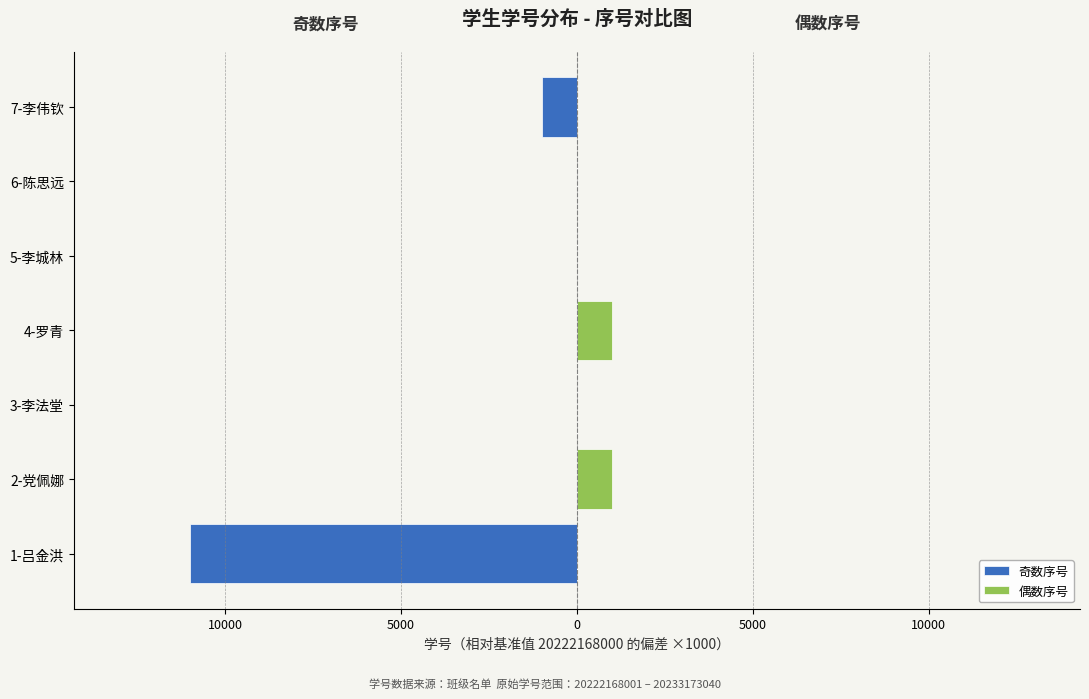

What is the difference between the highest and lowest values at 4-罗青?

1005.0